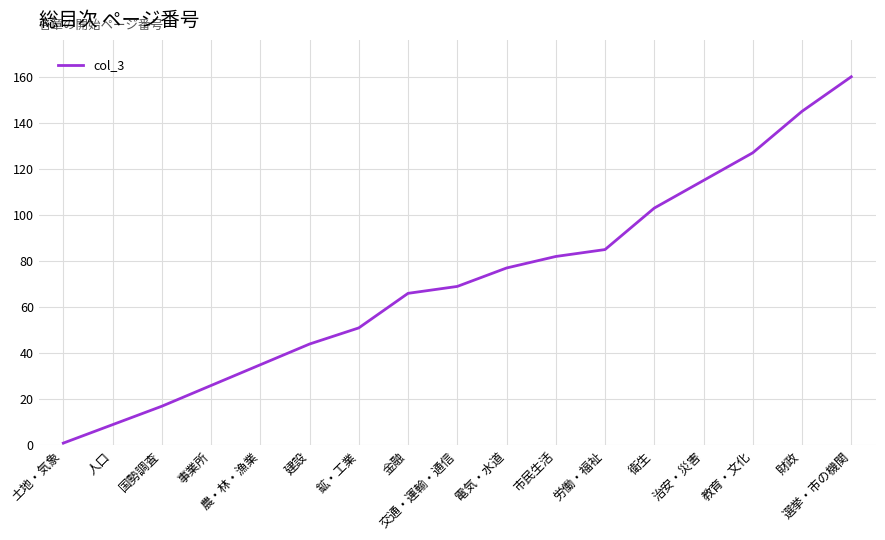

Is it true that the value at 選挙・市の機関 is 160?

True